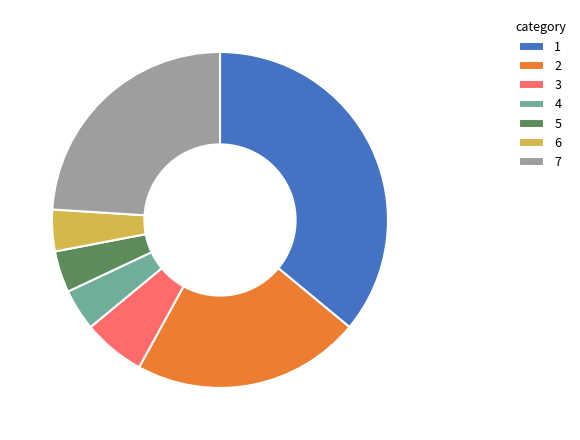

The 2 slice represents 22% of the pie. True or false?

True